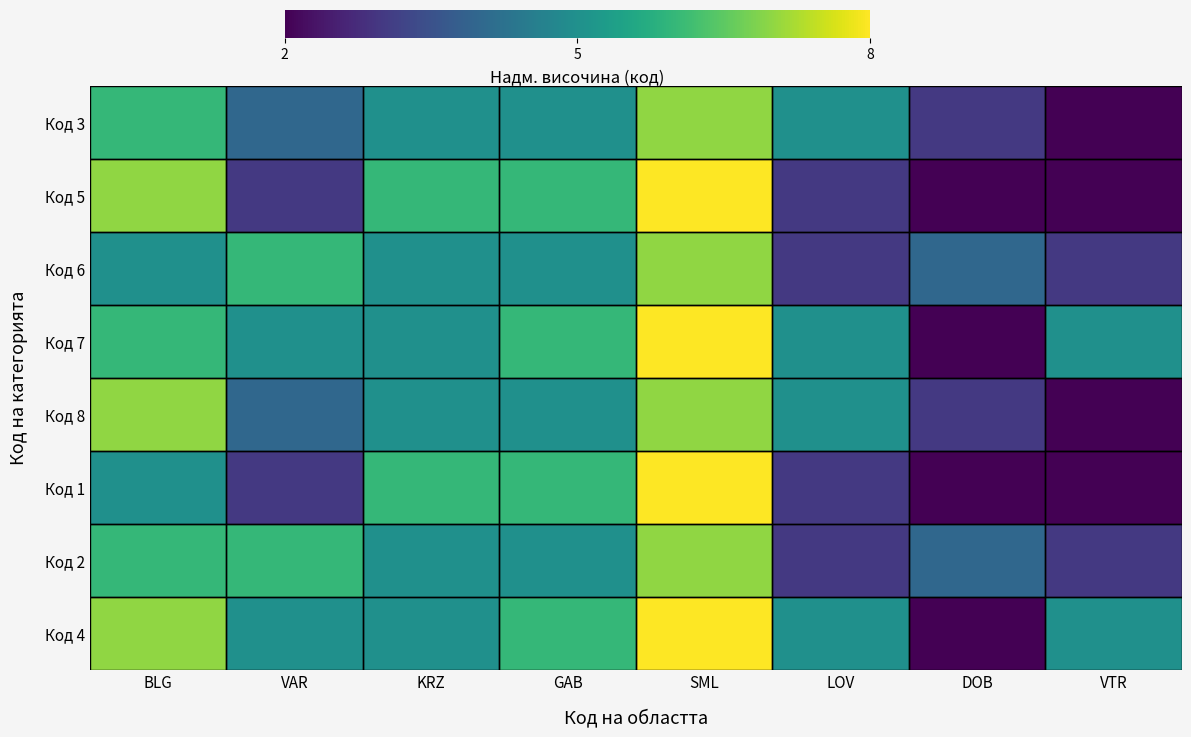

What is the difference between the highest and lowest values at DOB?

2